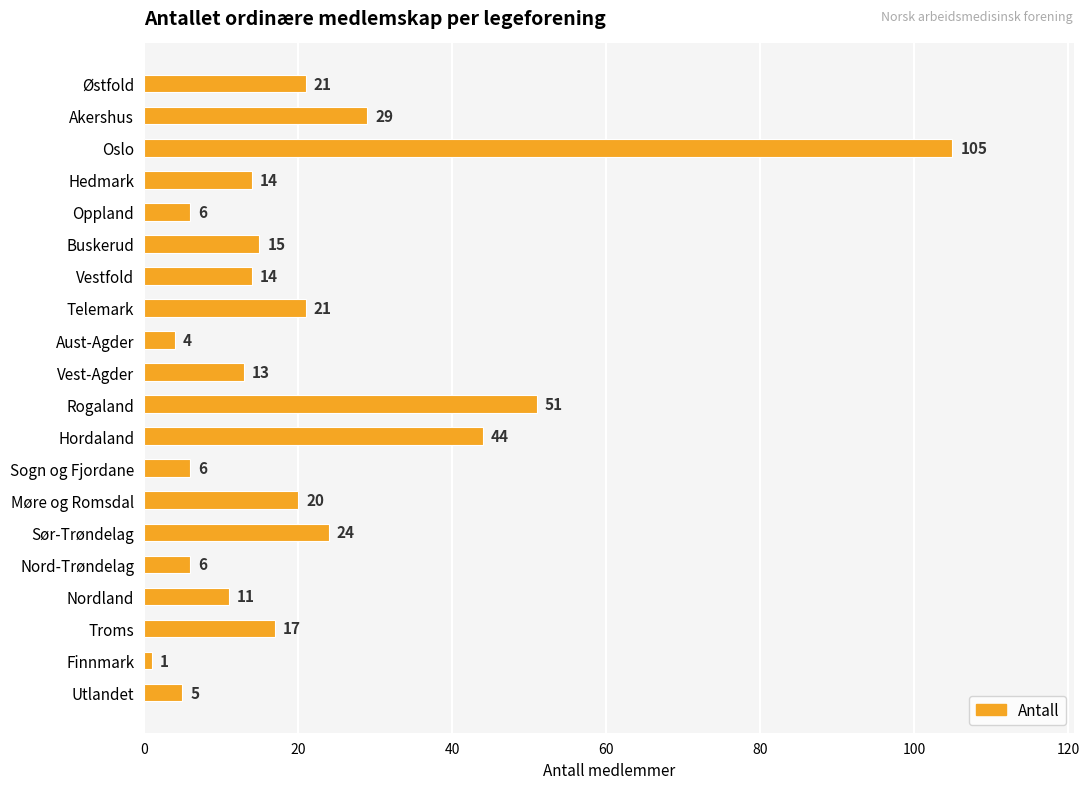

Where is the data nearest to the value 53?

Rogaland